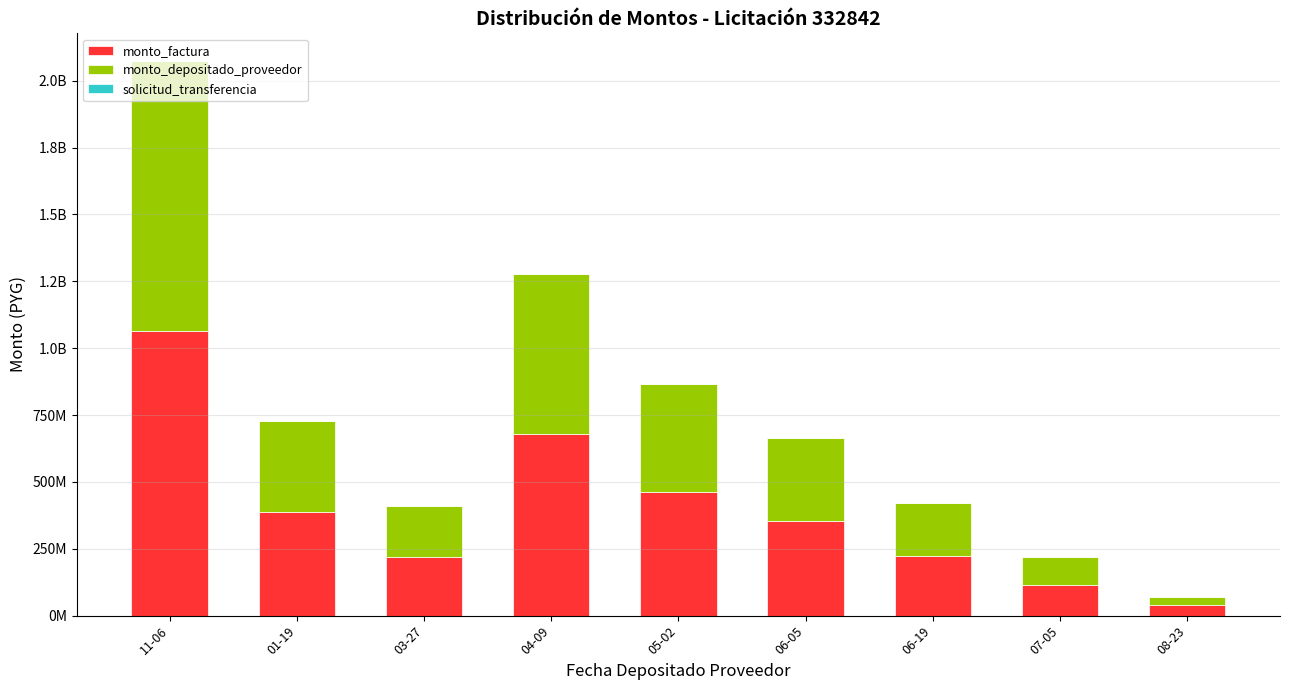

What is the label of the 8th bar from the right?

01-19